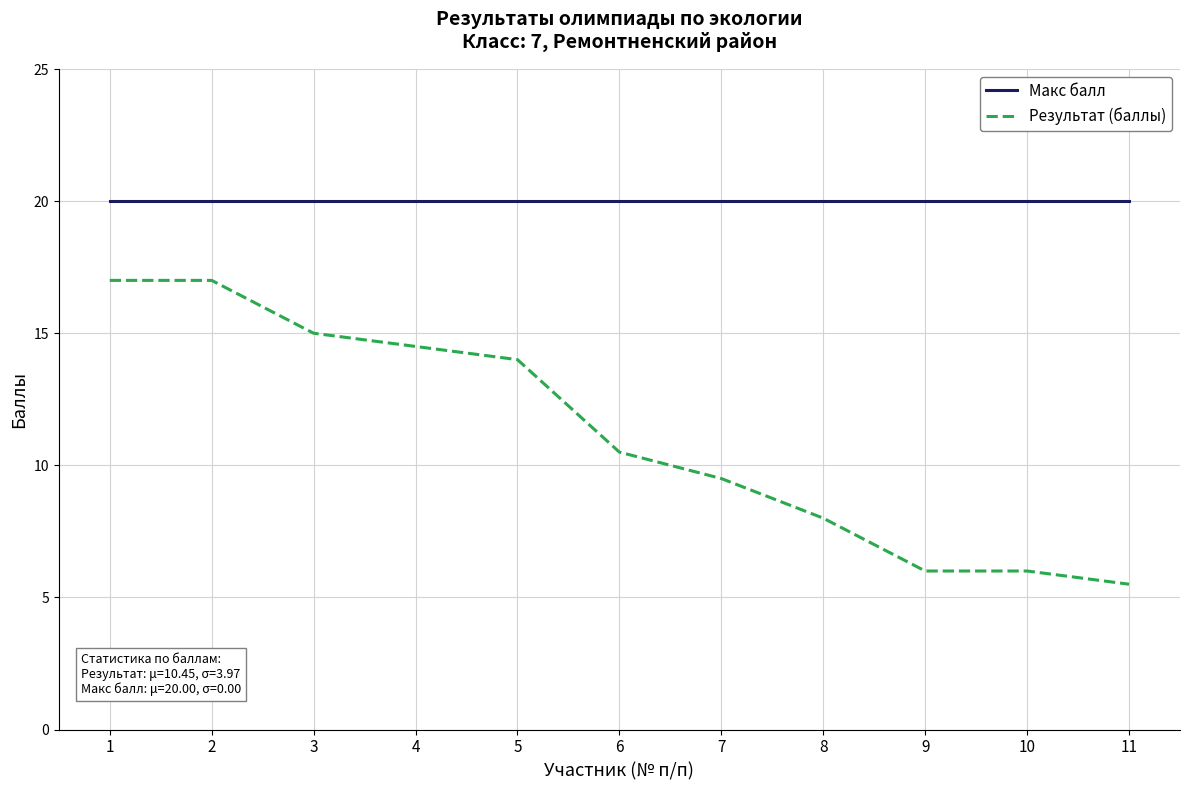

At which label is Результат (баллы) closest to 11?

6